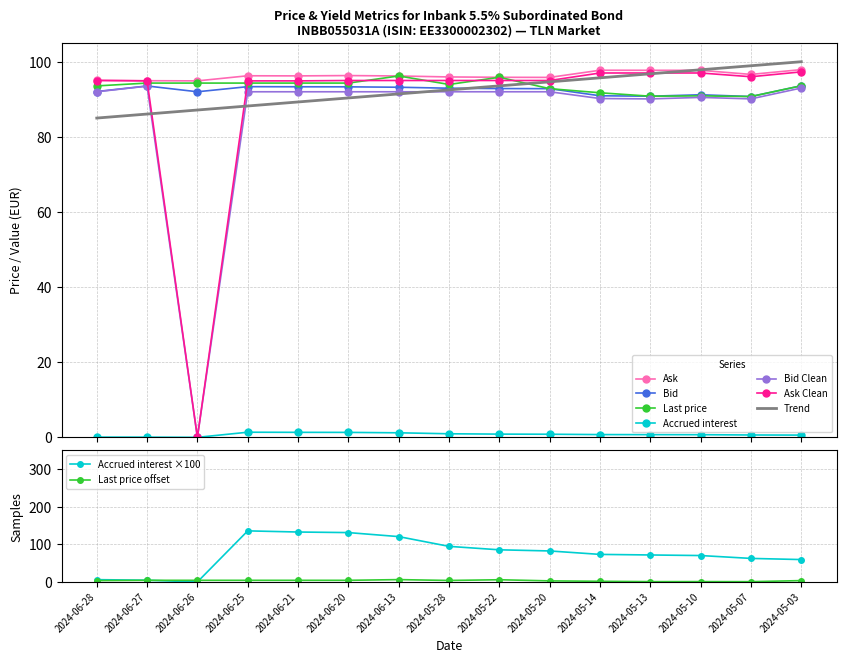

What is the highest value of the Ask series?

97.9